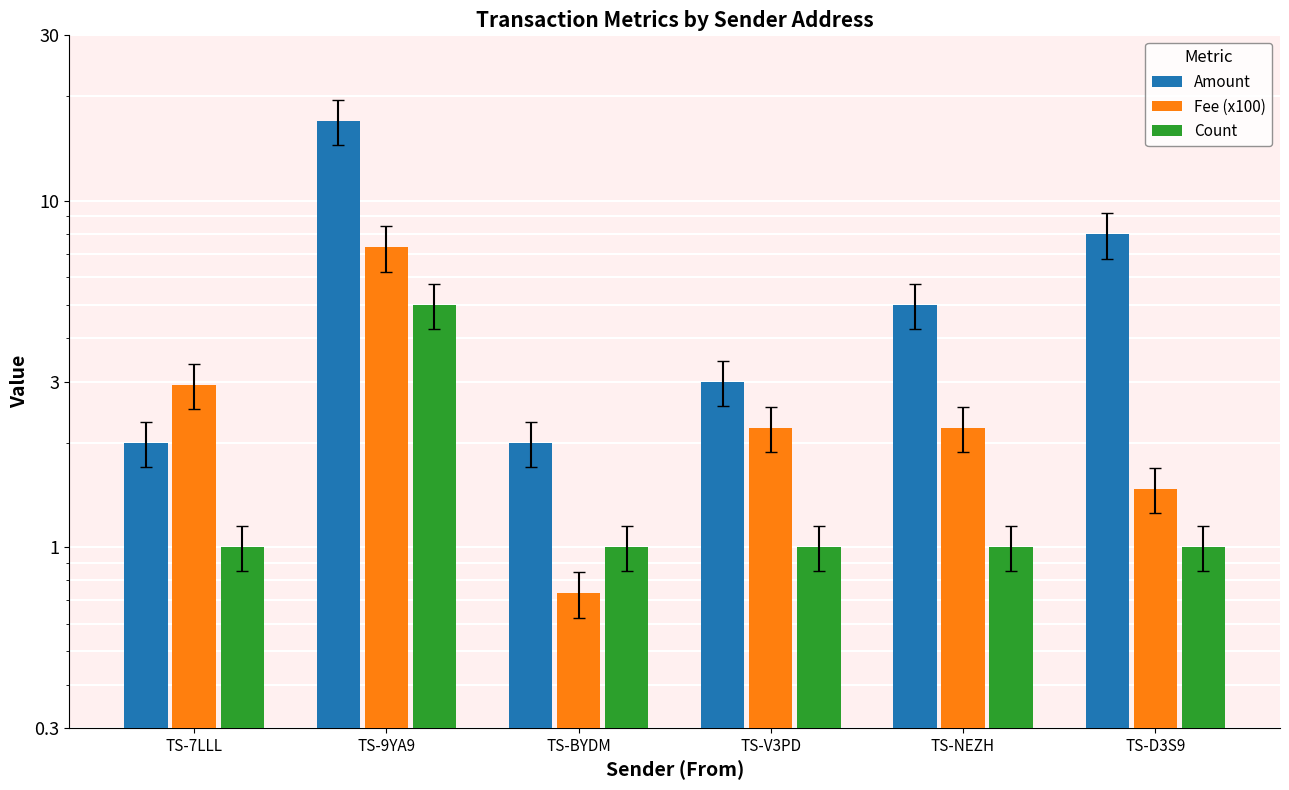

What is the value of the Count bar at the 4th from the left?

1.0